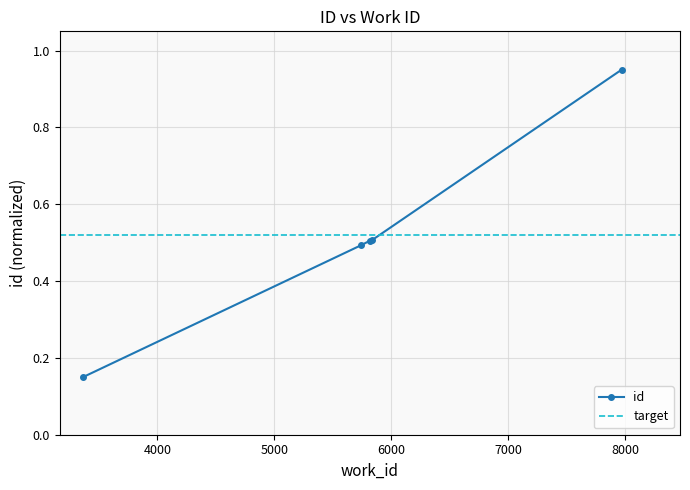

What is the average value?

0.5